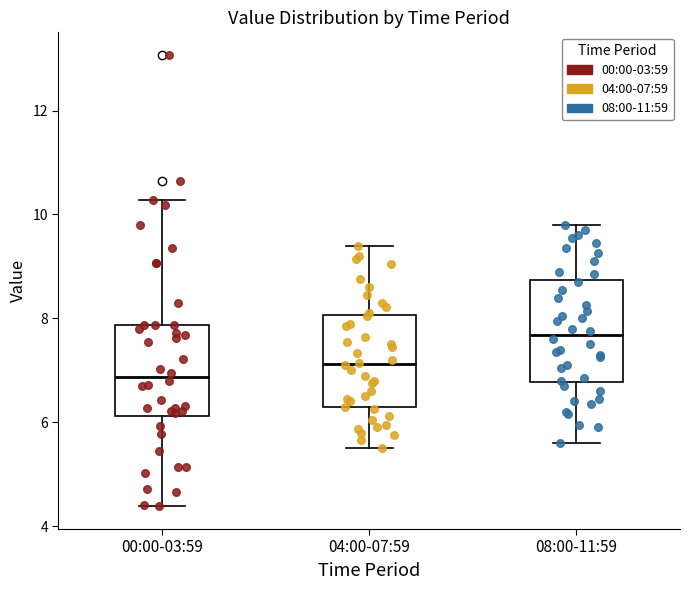

Reading left to right, transcribe this box plot: for each box, give where its median line is, the range the box spans, and where its two whiskers end, as read against the y-axis. The values are not printed on the chart, so give them approximately, as read against the axis.

00:00-03:59: median 6.8, box 6.2 to 7.8, whiskers 4.4 to 10.2
04:00-07:59: median 7.2, box 6.2 to 8.0, whiskers 5.6 to 9.4
08:00-11:59: median 7.6, box 6.8 to 8.8, whiskers 5.6 to 9.8